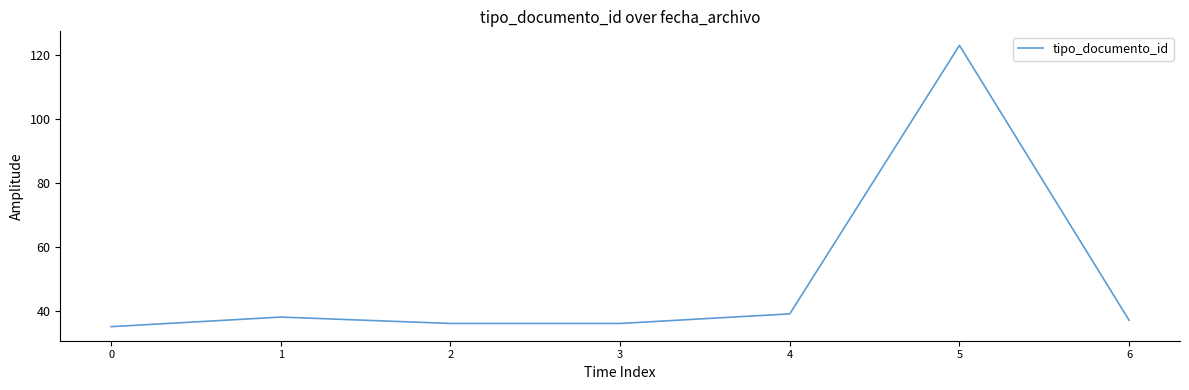

Where is the first local maximum?

1